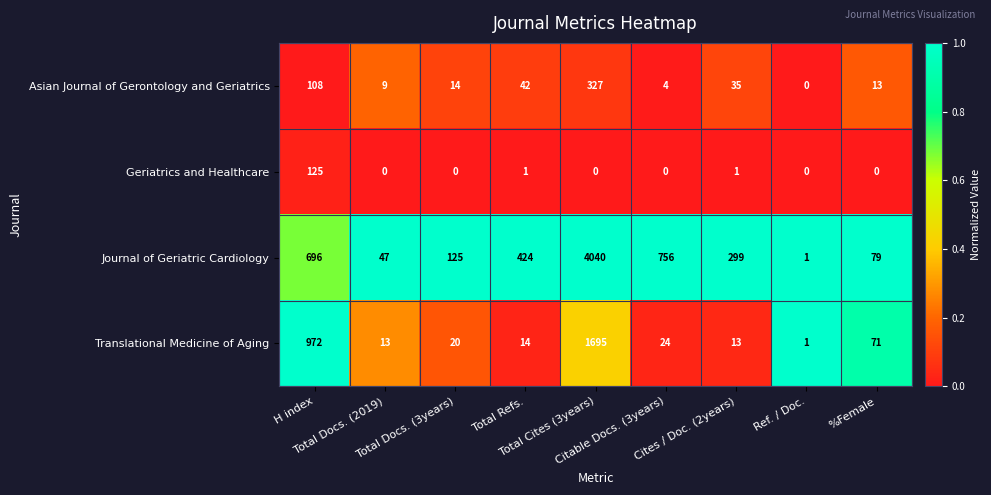

What is the difference between the second highest and second lowest values in the Journal of Geriatric Cardiology series?

709